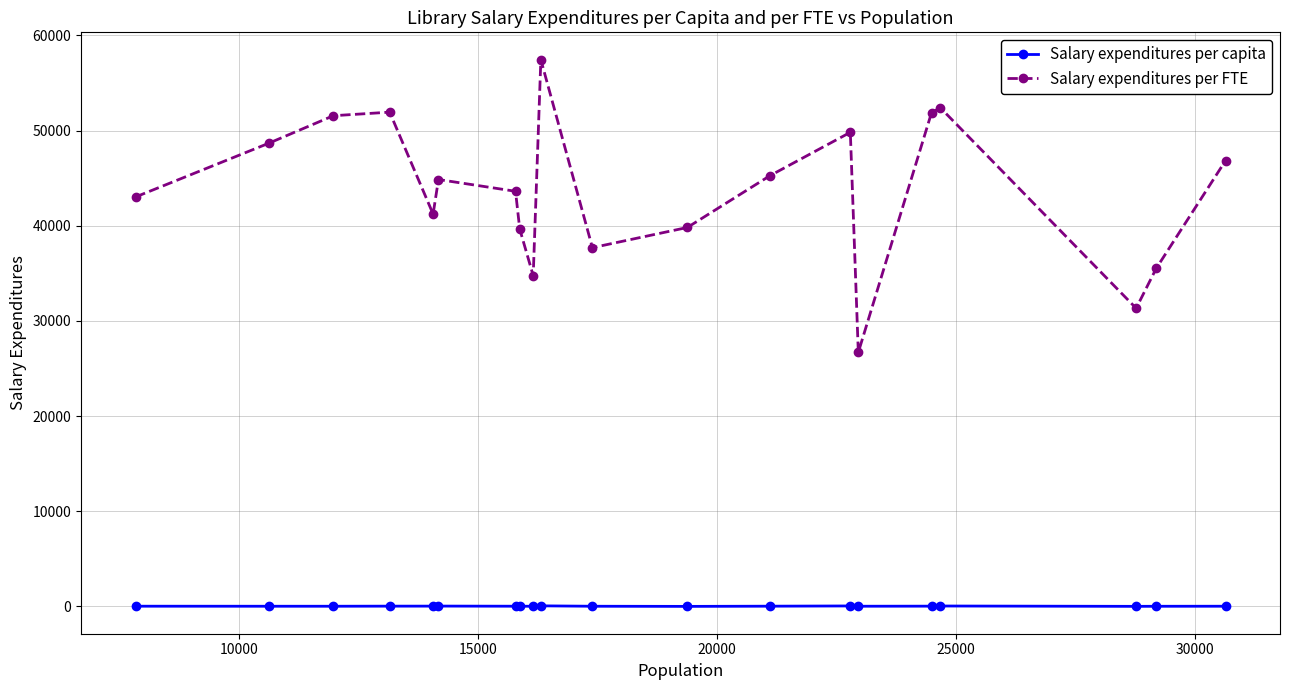

What is the difference between the second highest and minimum values in the Salary expenditures per FTE series?

25692.4